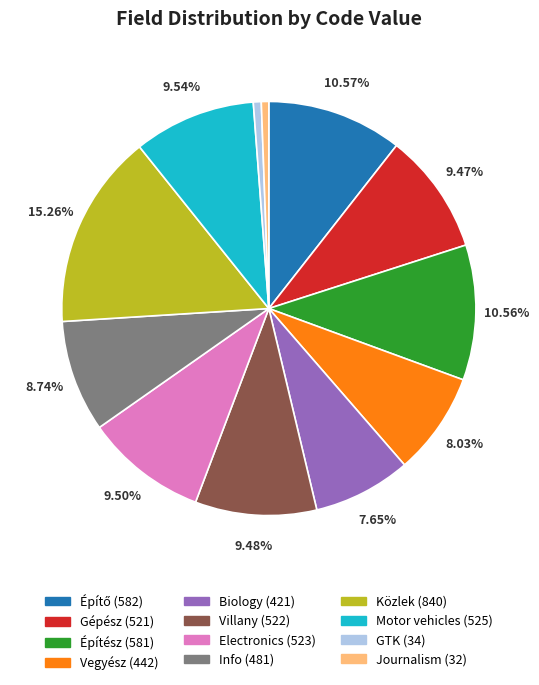

Does GTK account for over 50% of the chart?

No